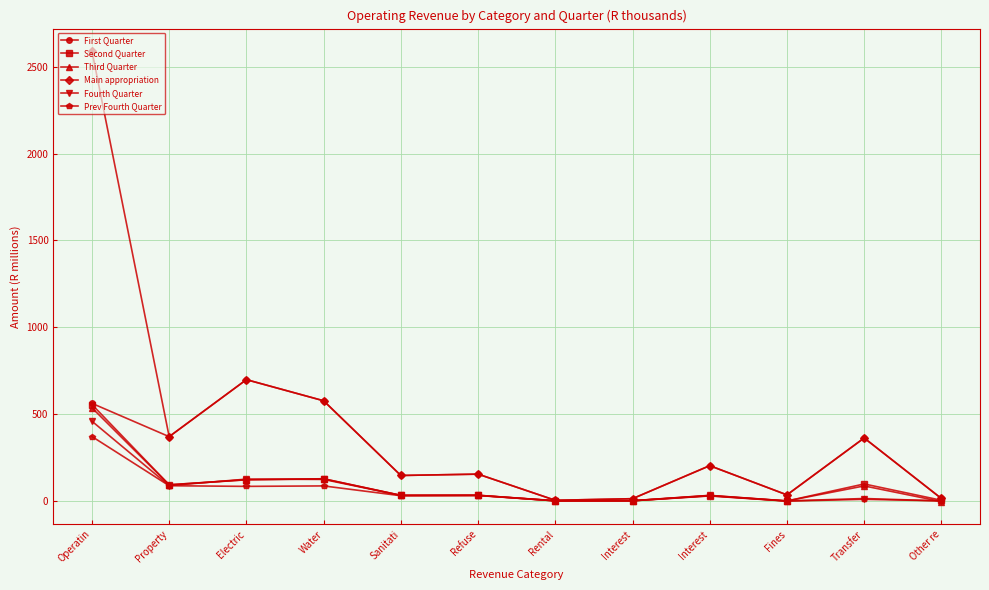

Reading right to left, list all the values displayed in this chart.

First Quarter: Other re=15.3	Transfer=363.5	Fines=36.1	Interest=204.2	Interest=14.1	Rental=4.9	Refuse=155.5	Sanitati=147.8	Water=577.6	Electric=699.2	Property=371.1	Operatin=562.8
Second Quarter: Other re=5.1	Transfer=99.0	Fines=1.0	Interest=31.1	Interest=2.2	Rental=2.7	Refuse=33.8	Sanitati=33.5	Water=128.9	Electric=123.6	Property=94.2	Operatin=556.0
Third Quarter: Other re=-2.6	Transfer=87.7	Fines=1.2	Interest=32.7	Interest=2.3	Rental=1.7	Refuse=34.0	Sanitati=33.4	Water=128.6	Electric=122.7	Property=94.2	Operatin=537.0
Main appropriation: Other re=15.3	Transfer=363.5	Fines=36.1	Interest=204.2	Interest=14.1	Rental=4.9	Refuse=155.5	Sanitati=147.8	Water=577.6	Electric=699.2	Property=371.1	Operatin=2589.4
Fourth Quarter: Other re=1.4	Transfer=15.2	Fines=1.3	Interest=33.4	Interest=2.6	Rental=1.8	Refuse=33.2	Sanitati=32.8	Water=125.1	Electric=126.8	Property=89.7	Operatin=460.0
Prev Fourth Quarter: Other re=1.6	Transfer=10.6	Fines=0.2	Interest=29.9	Interest=2.1	Rental=2.0	Refuse=32.5	Sanitati=31.3	Water=87.7	Electric=85.1	Property=88.8	Operatin=371.8